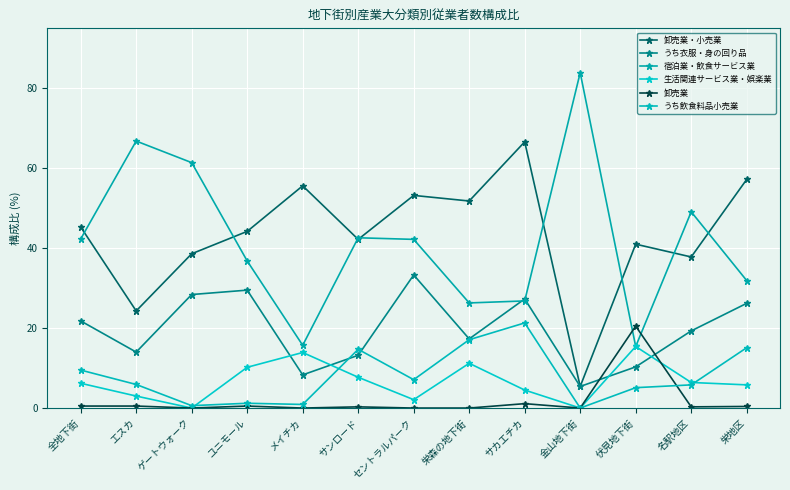

What is the sum of the うち衣服・身の回り品 values at 名駅地区 and セントラルパーク?

52.6